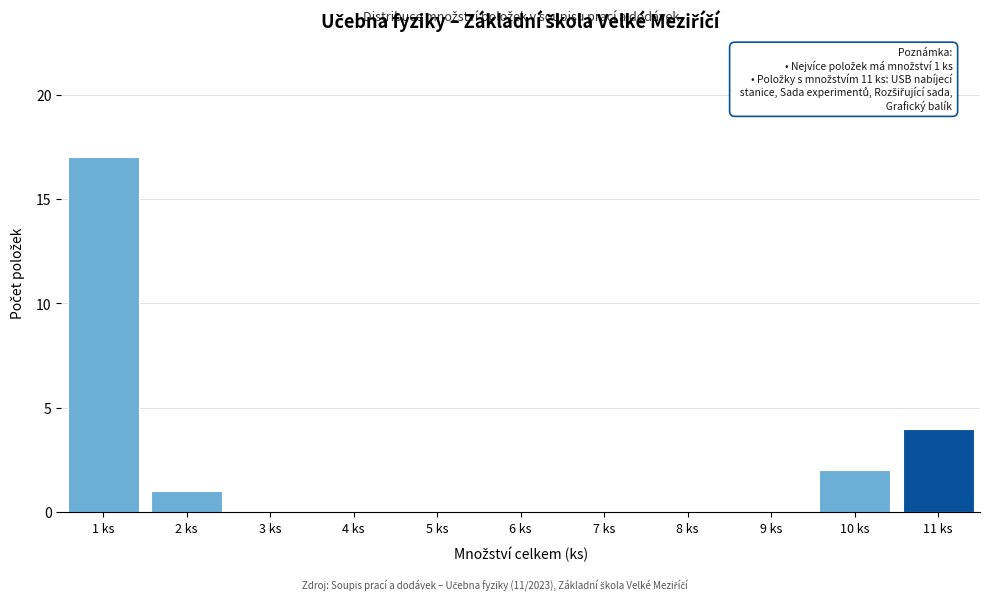

Reading right to left, transcribe all the data shown in this chart.

11 ks=4	10 ks=2	9 ks=0	8 ks=0	7 ks=0	6 ks=0	5 ks=0	4 ks=0	3 ks=0	2 ks=1	1 ks=17